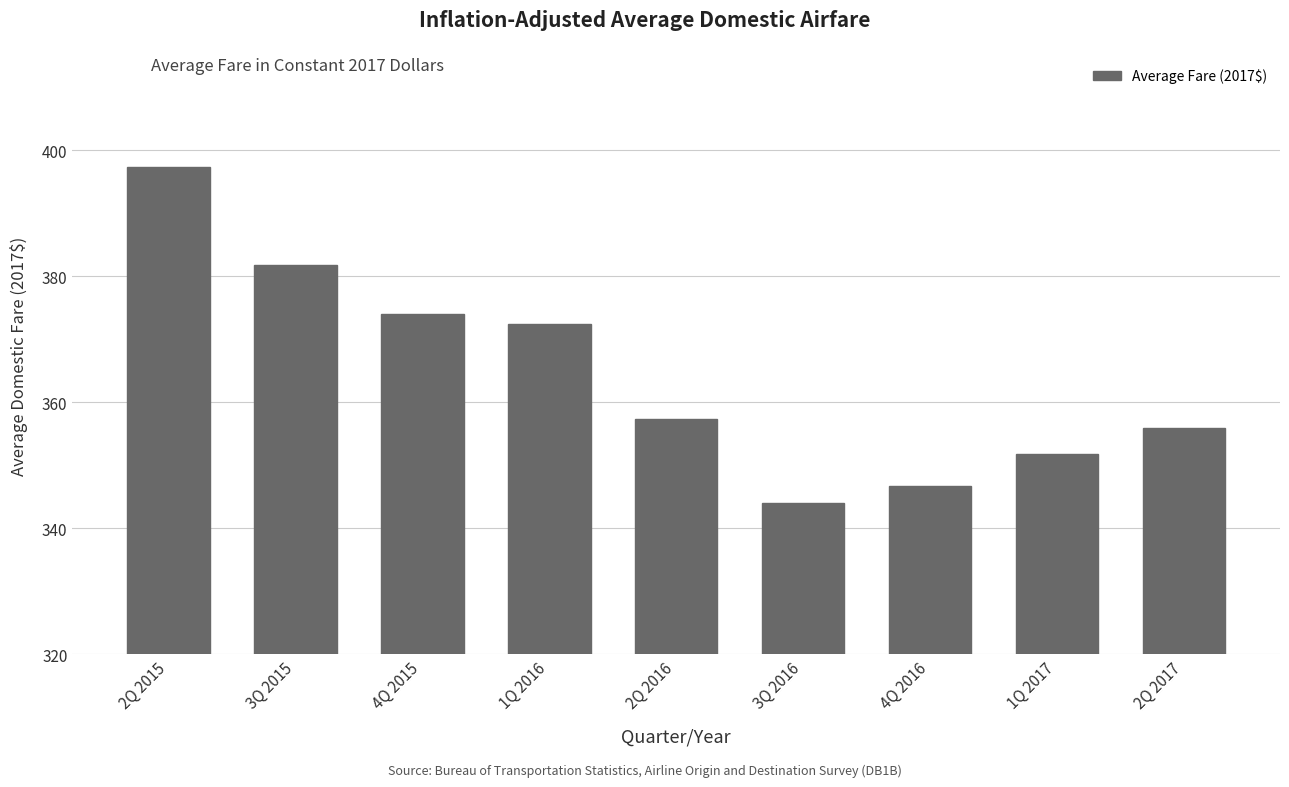

What is the smallest value displayed?

344.0